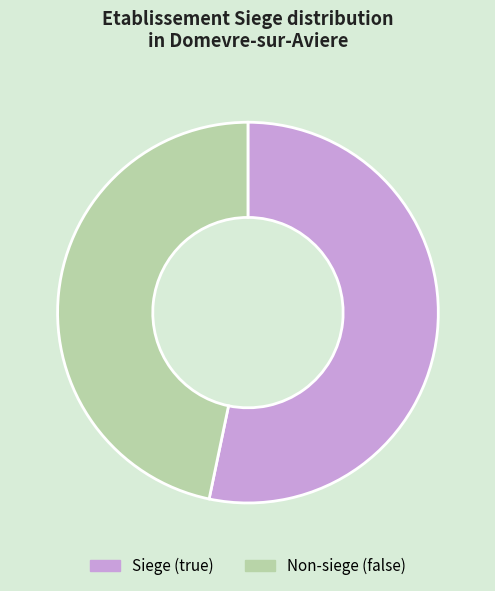

Does any single category account for the majority?

Yes